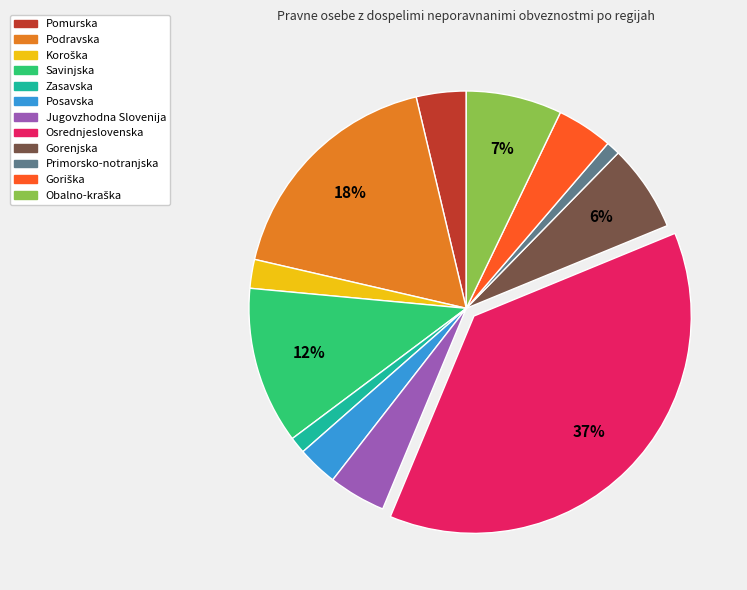

What is the largest slice in the pie chart?

Osrednjeslovenska